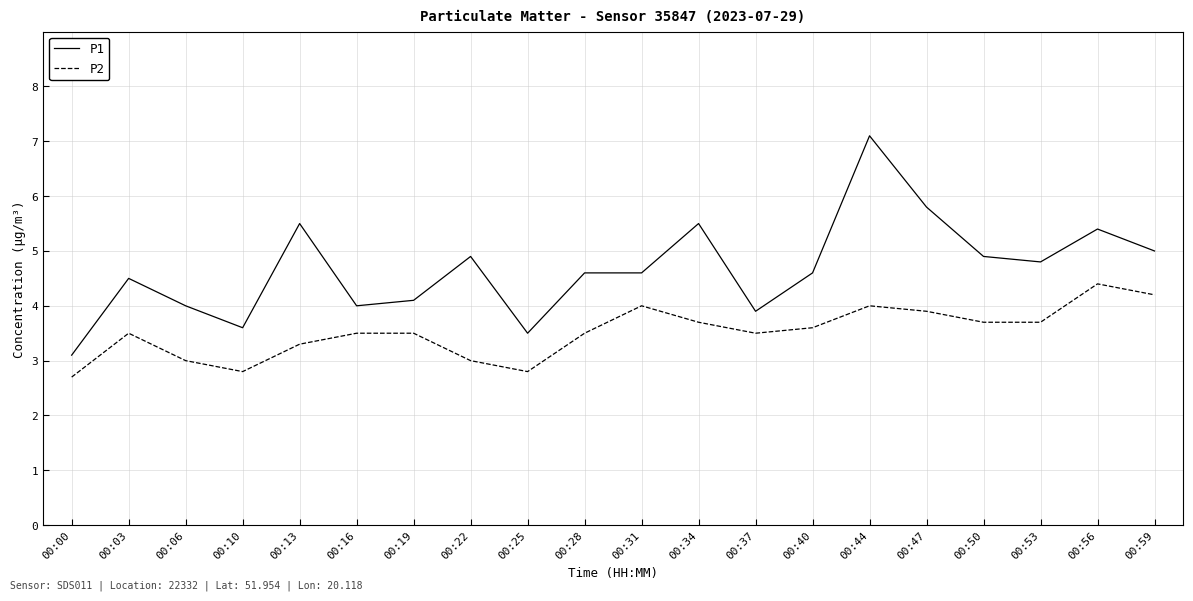

What is the difference between the highest and lowest values at 00:59?

0.8